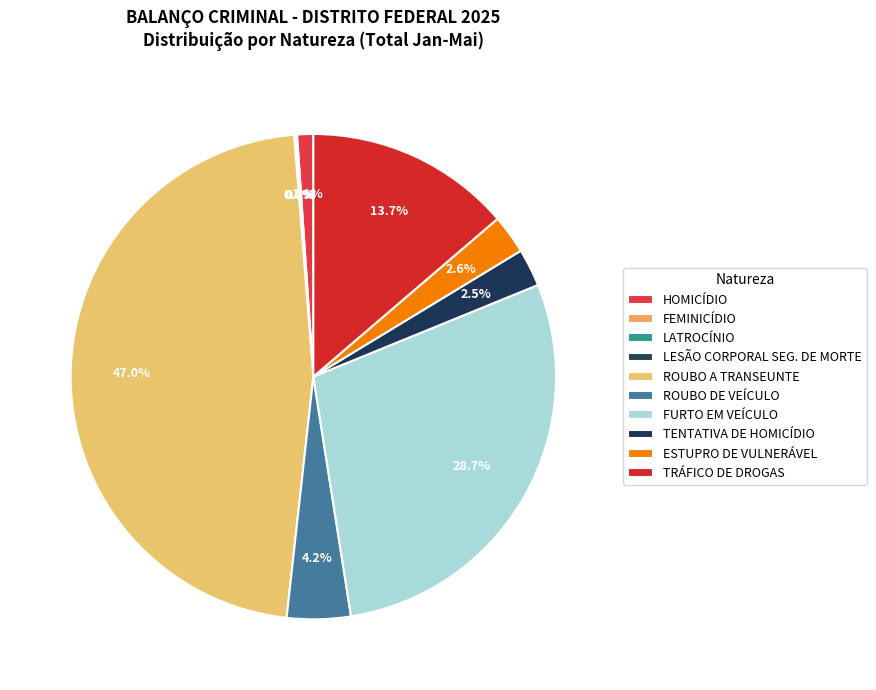

True or false: TRÁFICO DE DROGAS accounts for 14% of the total.

True